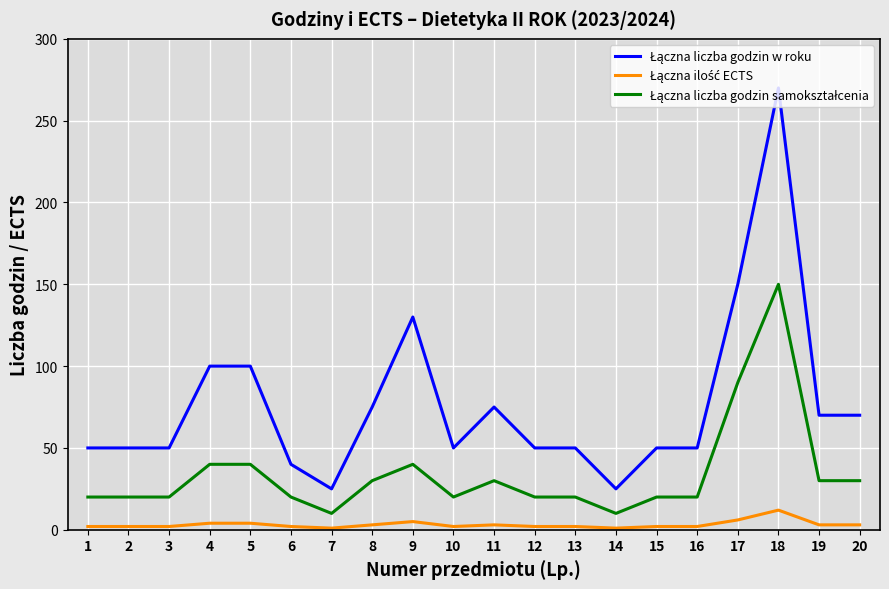

At which category is the sum across all series the highest?

18